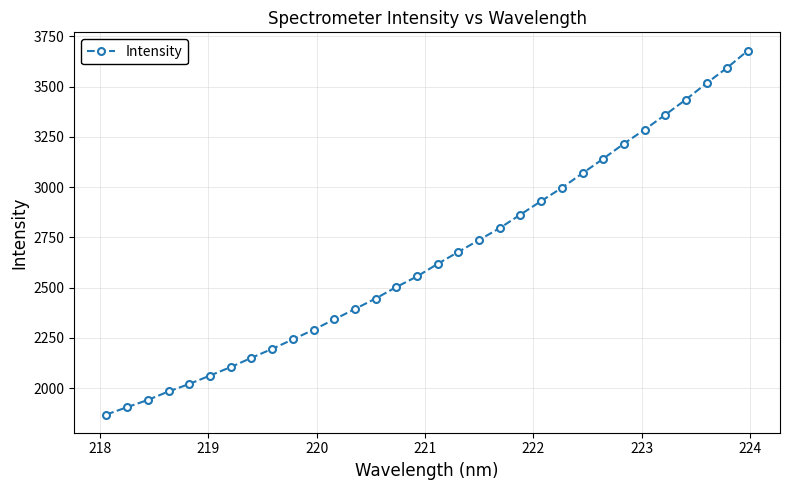

What is the sum of all values?

84909.5